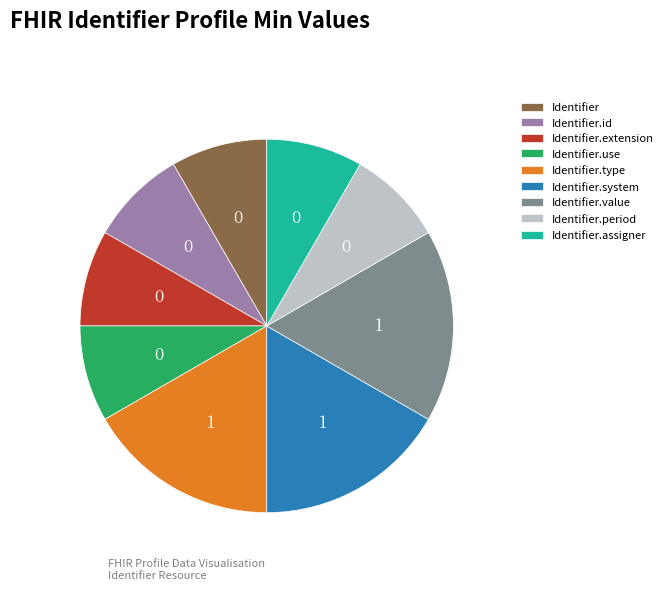

True or false: Identifier.extension accounts for 1% of the total.

False